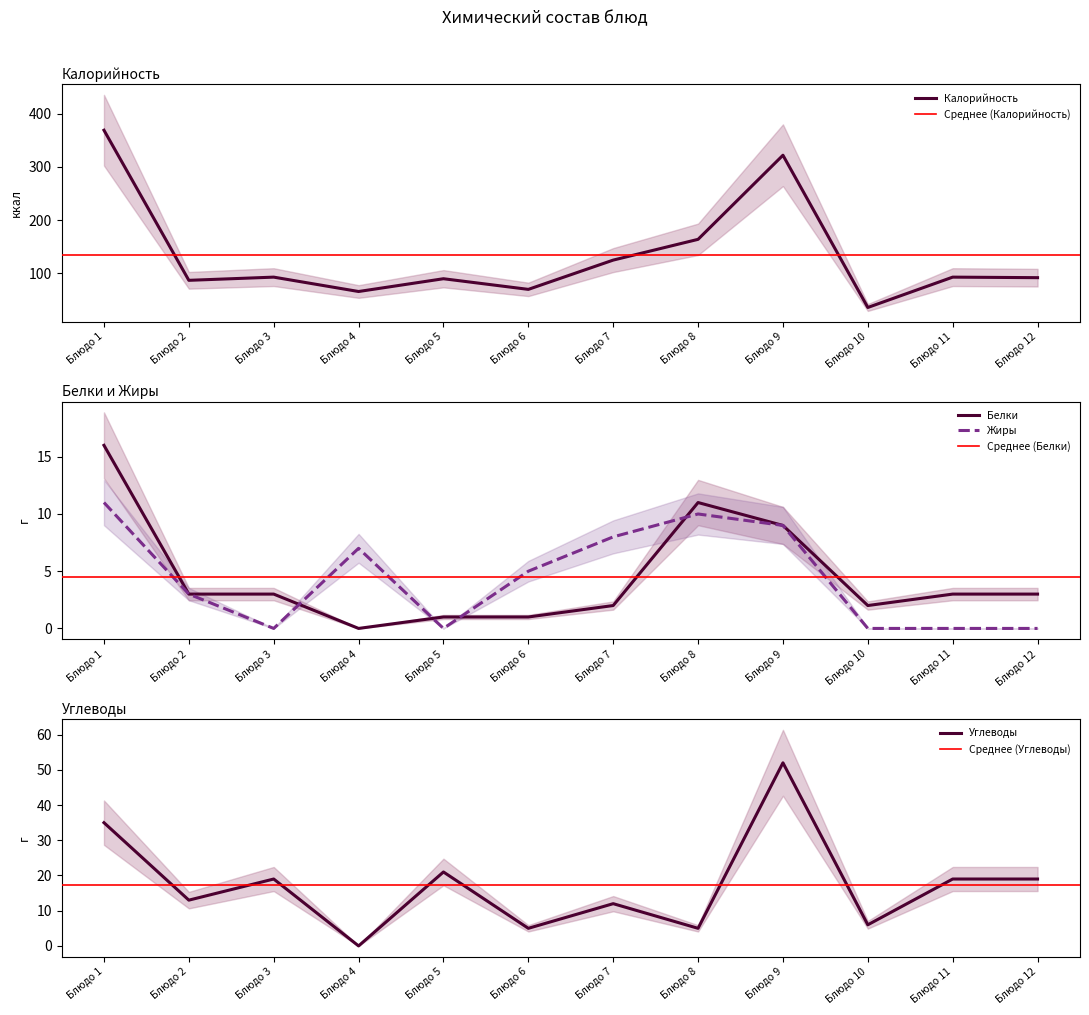

True or false: Белки has a value of -7 at Блюдо 4.

False